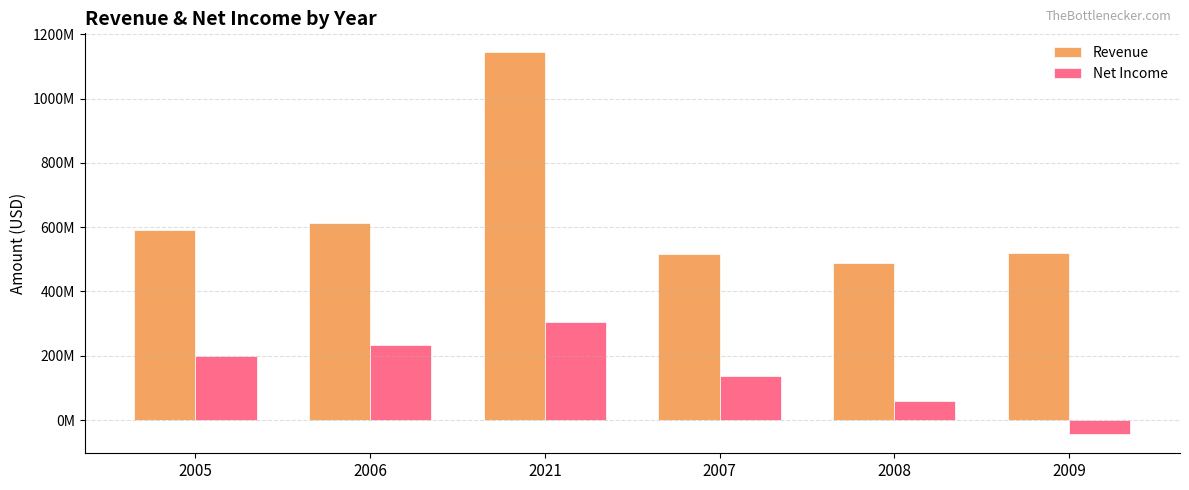

At which category is the sum across all series the highest?

2021